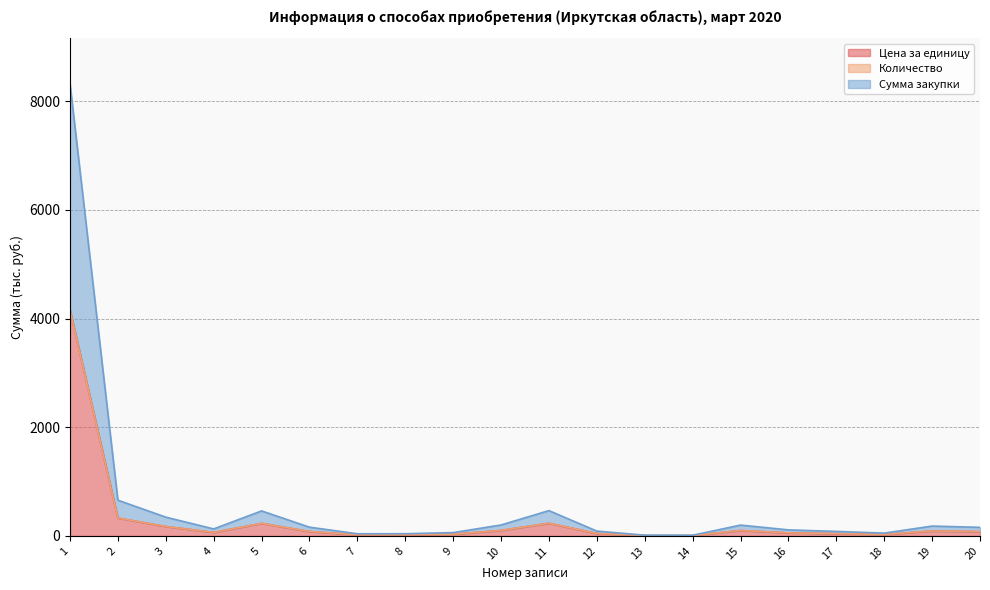

What is the difference between the Цена за единицу values at 13 and 20?

72.3